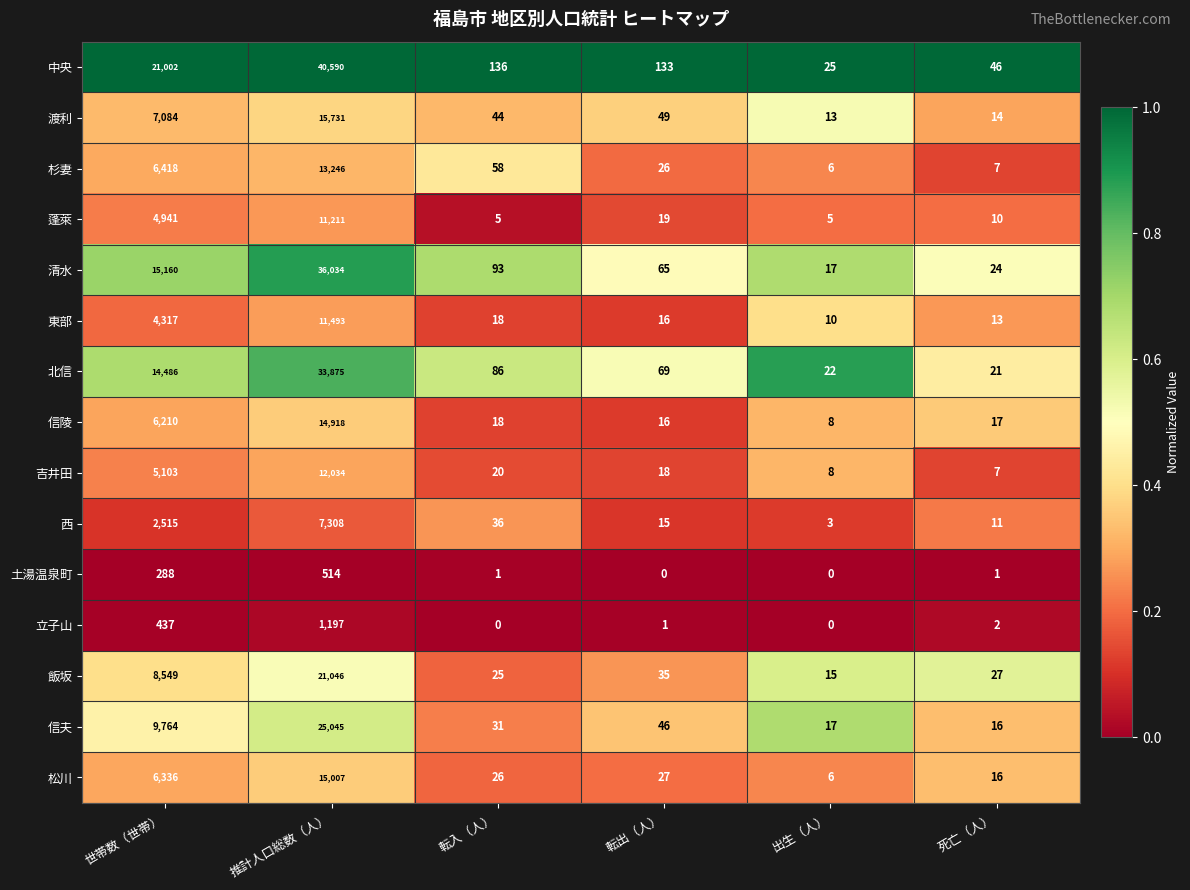

The 松川 series shows 6 at 出生（人）. True or false?

True